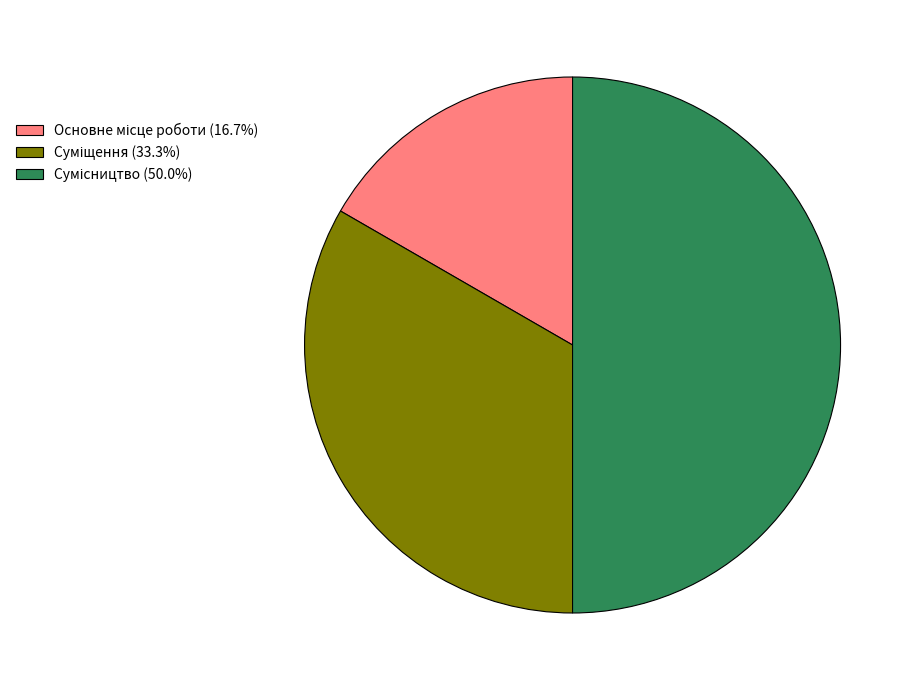

How many segments does this pie chart have?

3